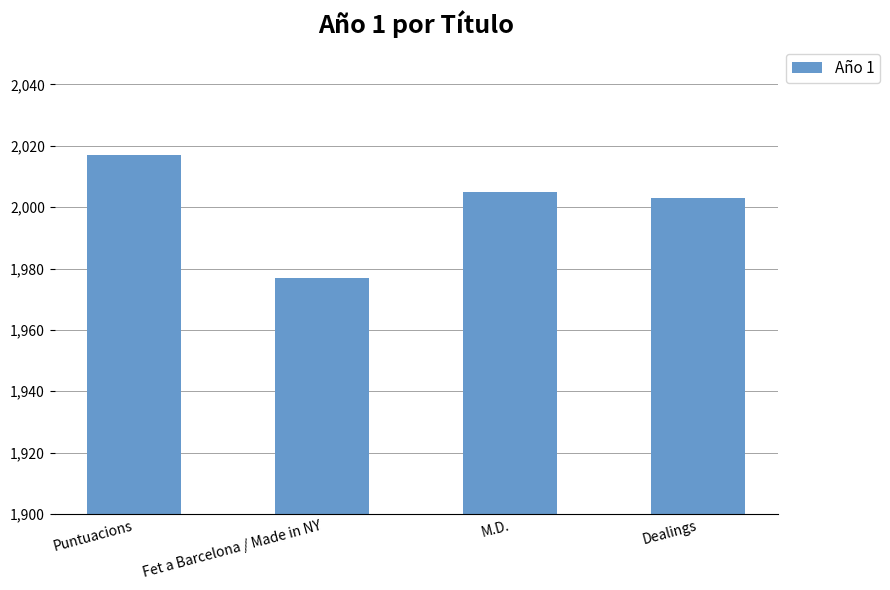

Between M.D. and Dealings, which is larger?

M.D.